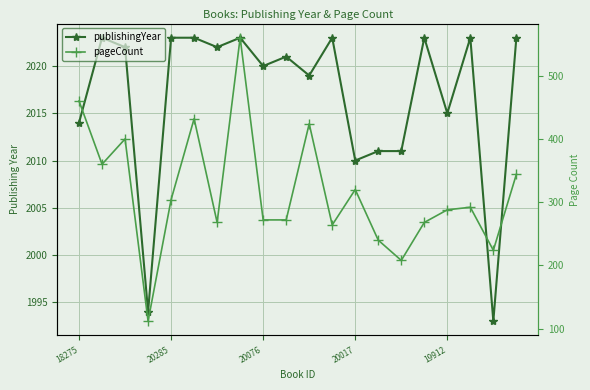

What are all the series names shown in the legend?

publishingYear, pageCount